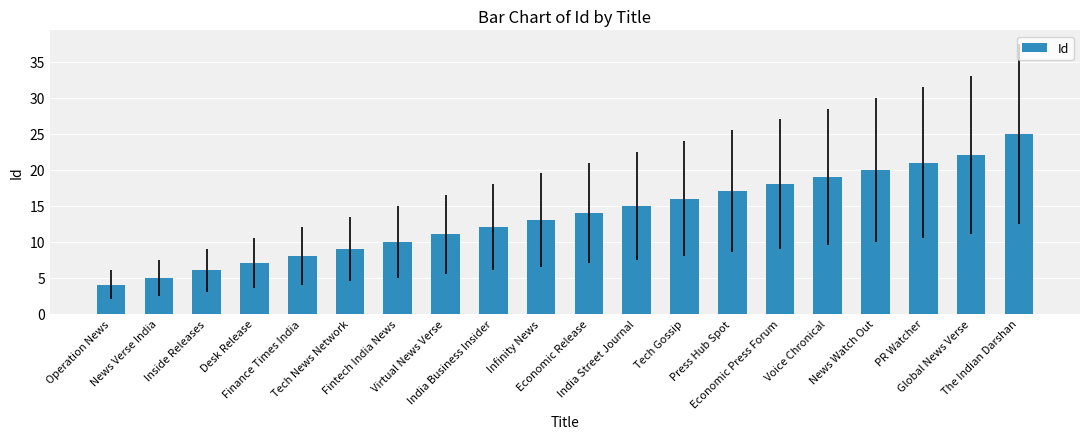

What is the approximate value at Press Hub Spot, to the nearest 10?

20